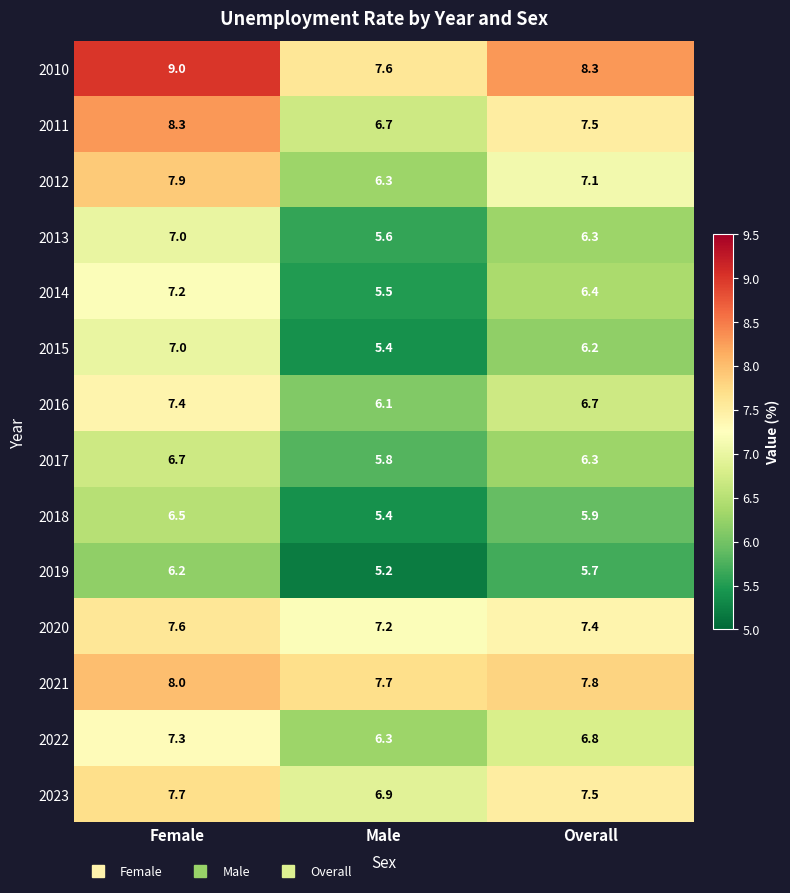

What is the lowest value of the 2013 series?

5.6